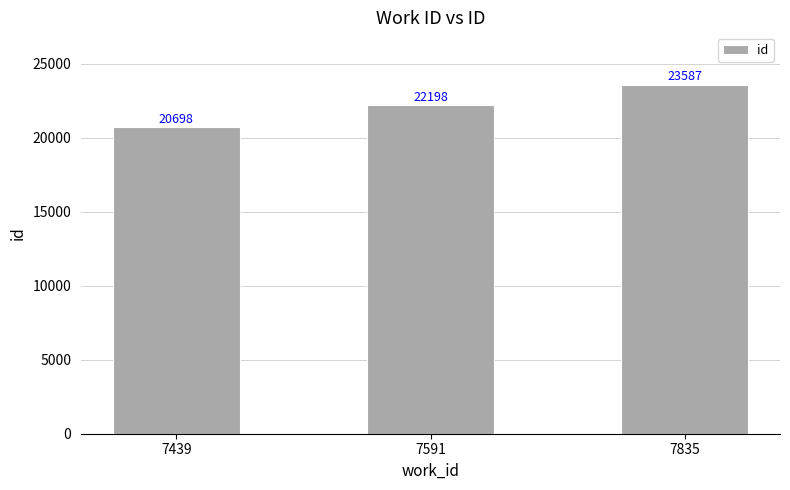

What is the value of the 2nd bar from the left?

22198